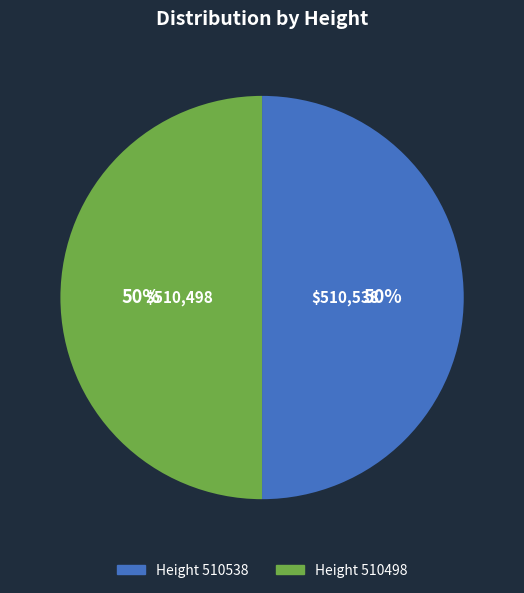

To the nearest percent, what is the average slice percentage?

50%